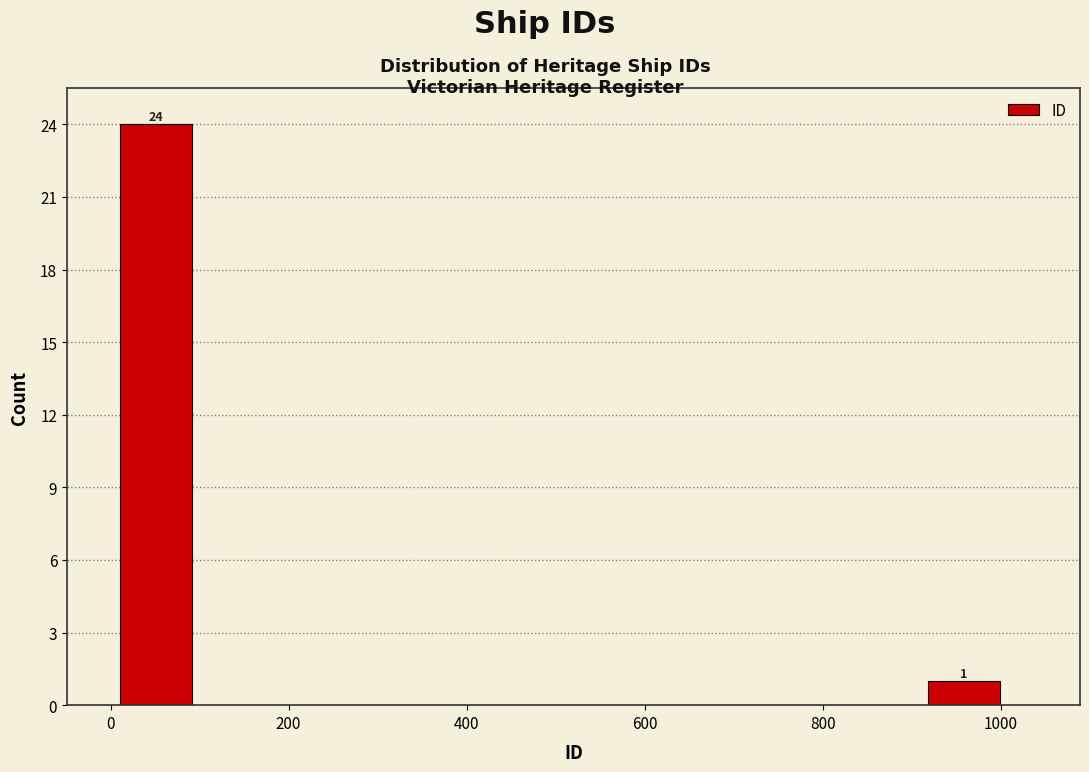

Which range on the x-axis has the tallest bar?

0 to 100